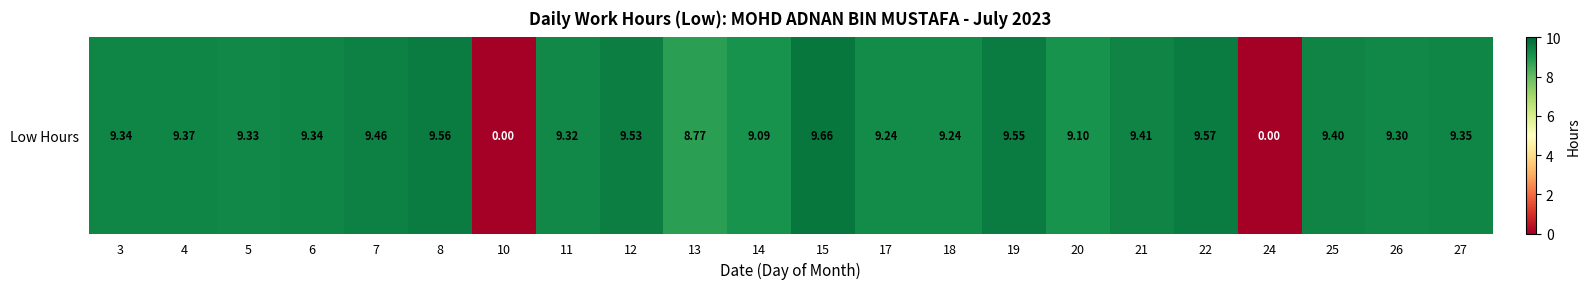

What is the maximum value shown in the chart?

9.7